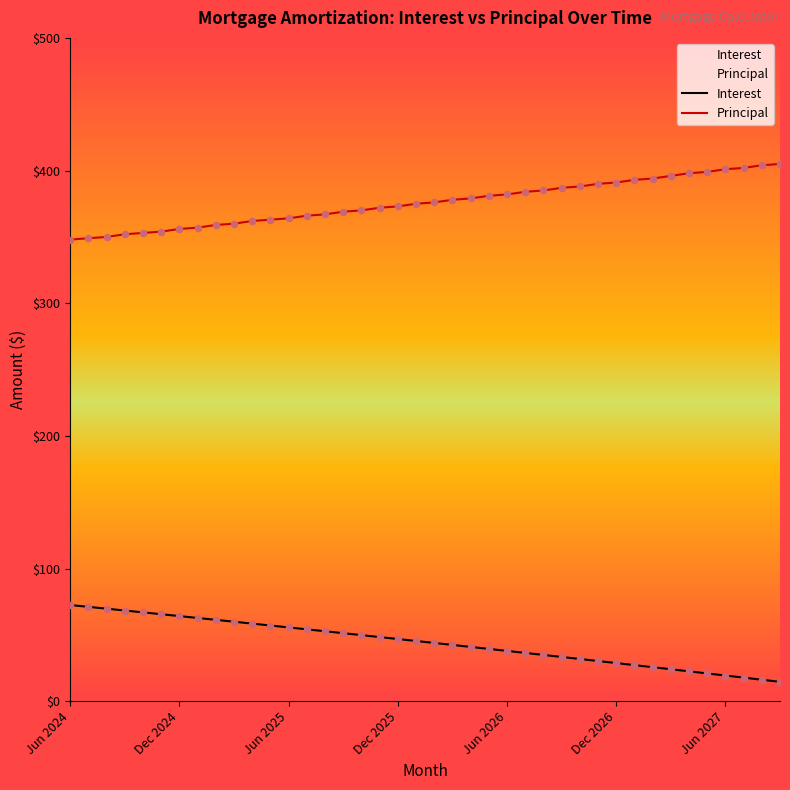

Which series reaches the maximum Y coordinate?

Principal